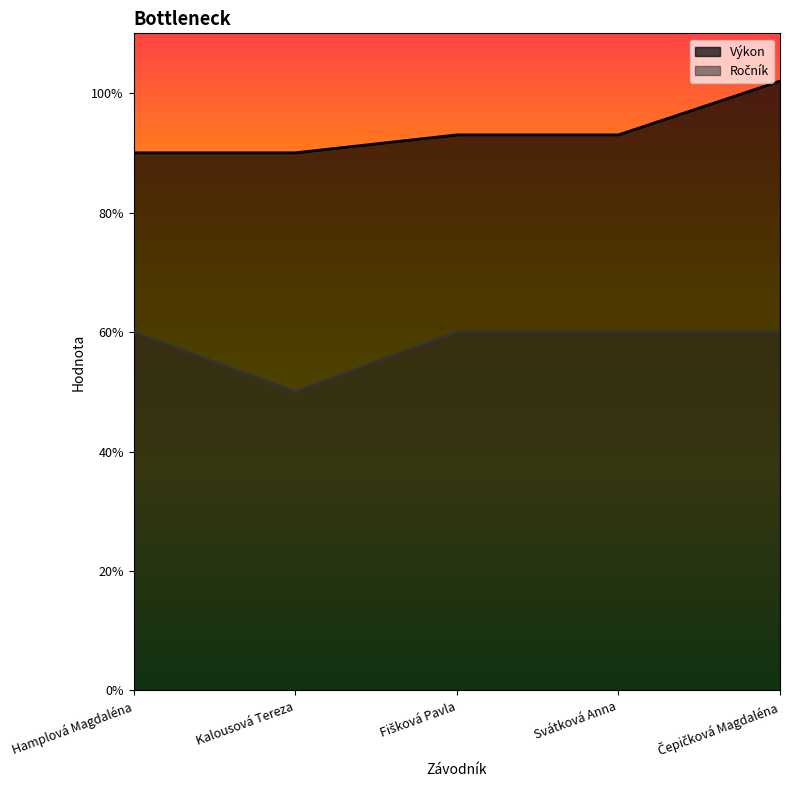

Which series has the largest total across all categories?

Výkon